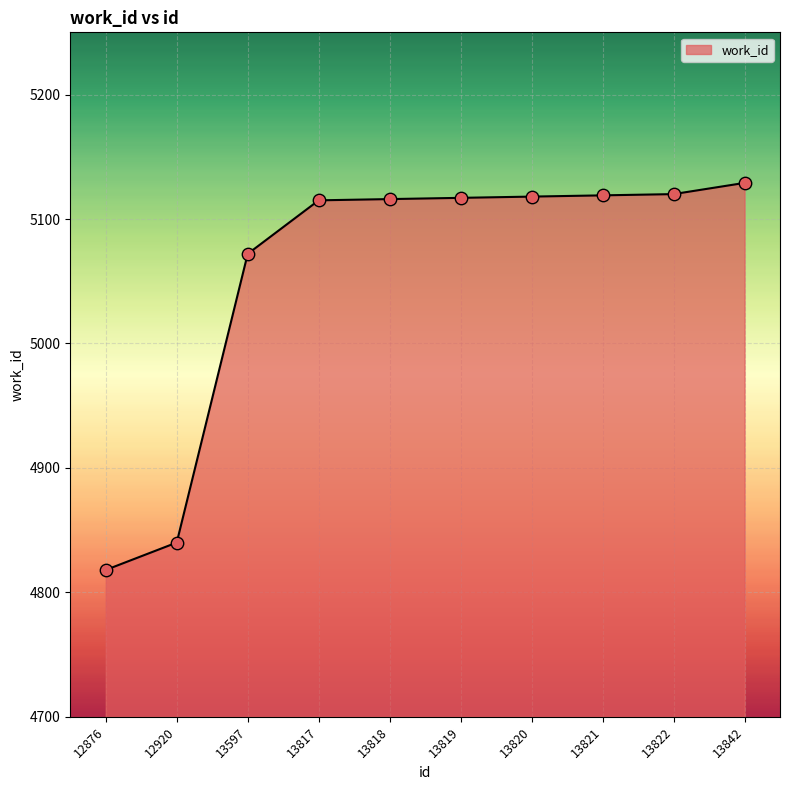

Approximately how many times larger is the value at 12876 compared to 13820?

0.9